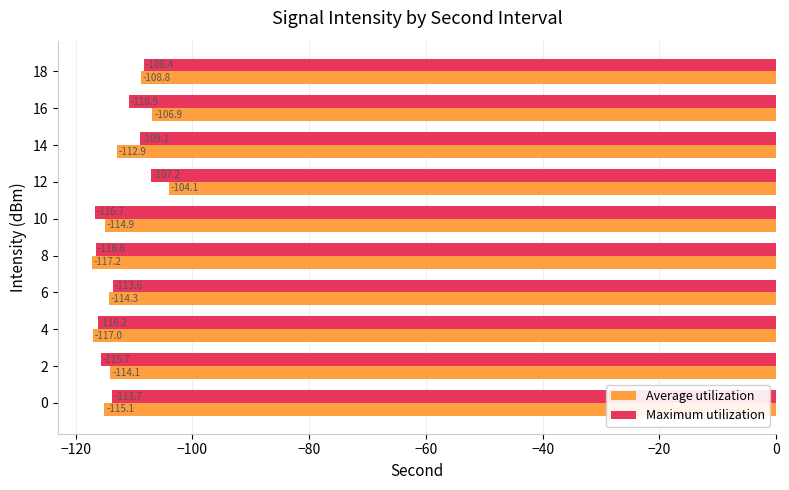

Which series has the largest total across all categories?

Average utilization